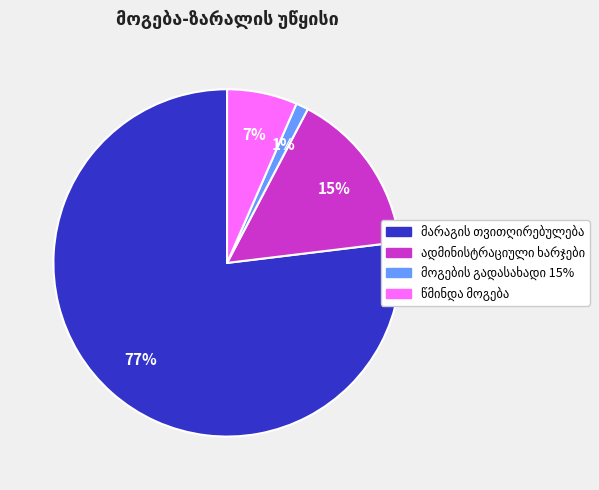

Is there any slice that represents more than half of the pie?

Yes